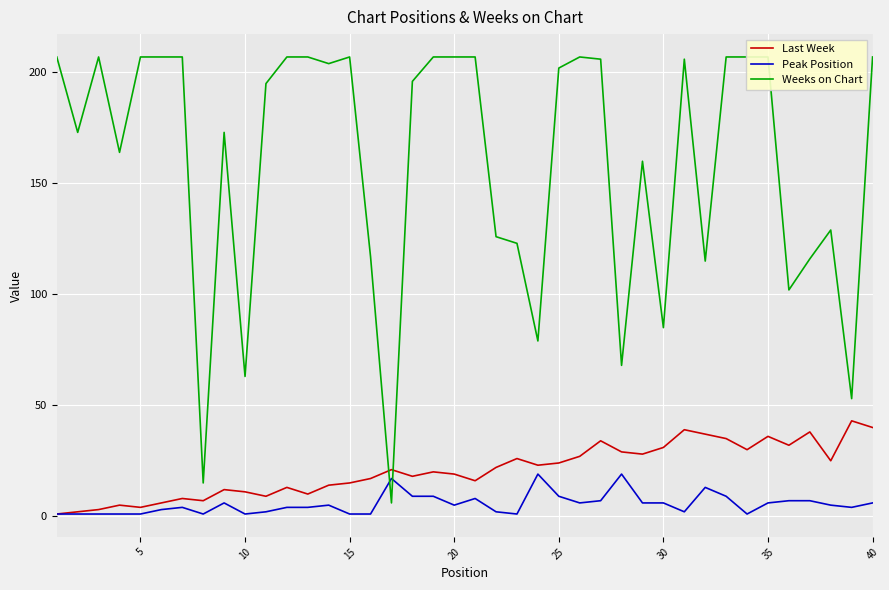

The Peak Position series shows 9 at 25. True or false?

True